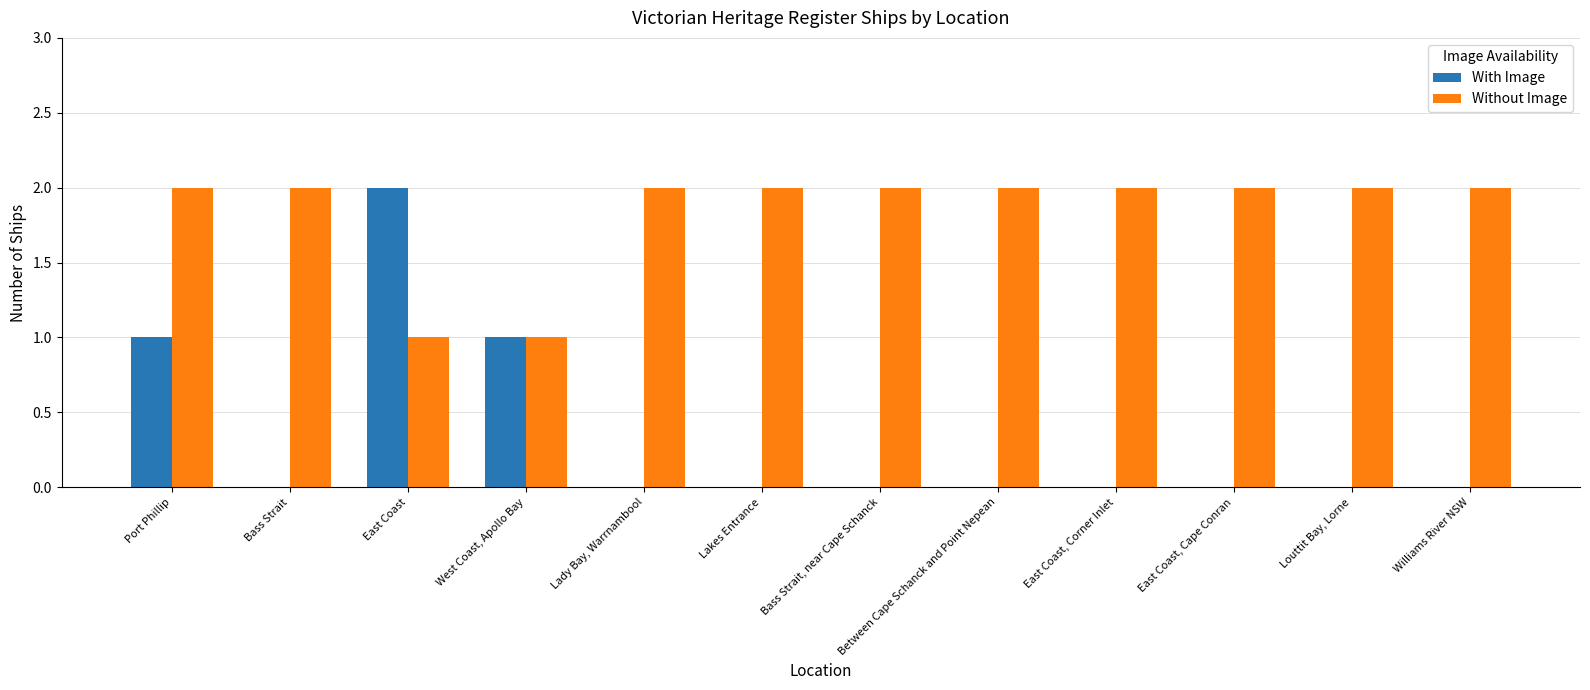

The value of With Image at East Coast, Cape Conran is 0. True or false?

True